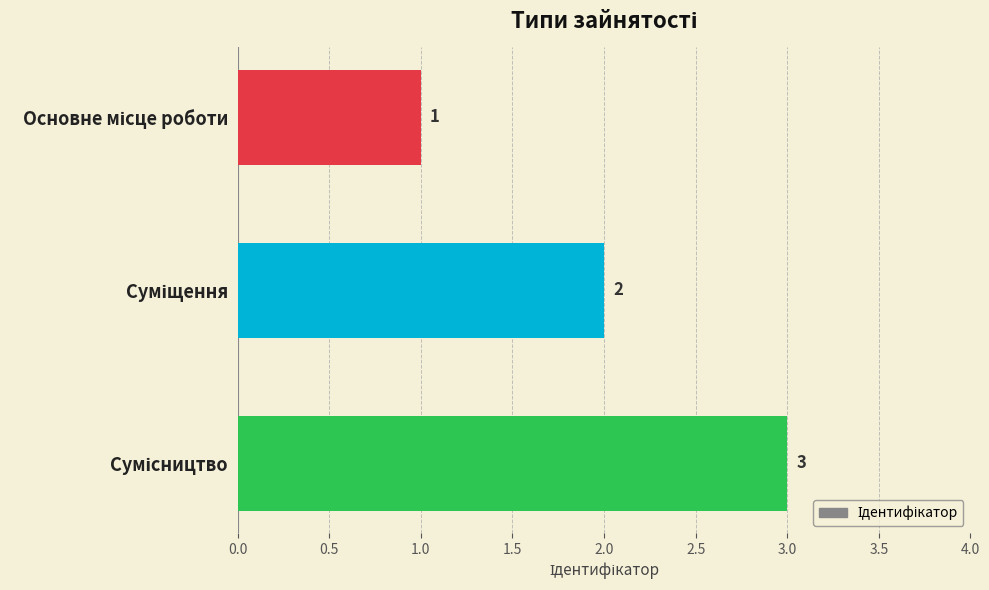

What is the value of the 2nd bar from the top?

2